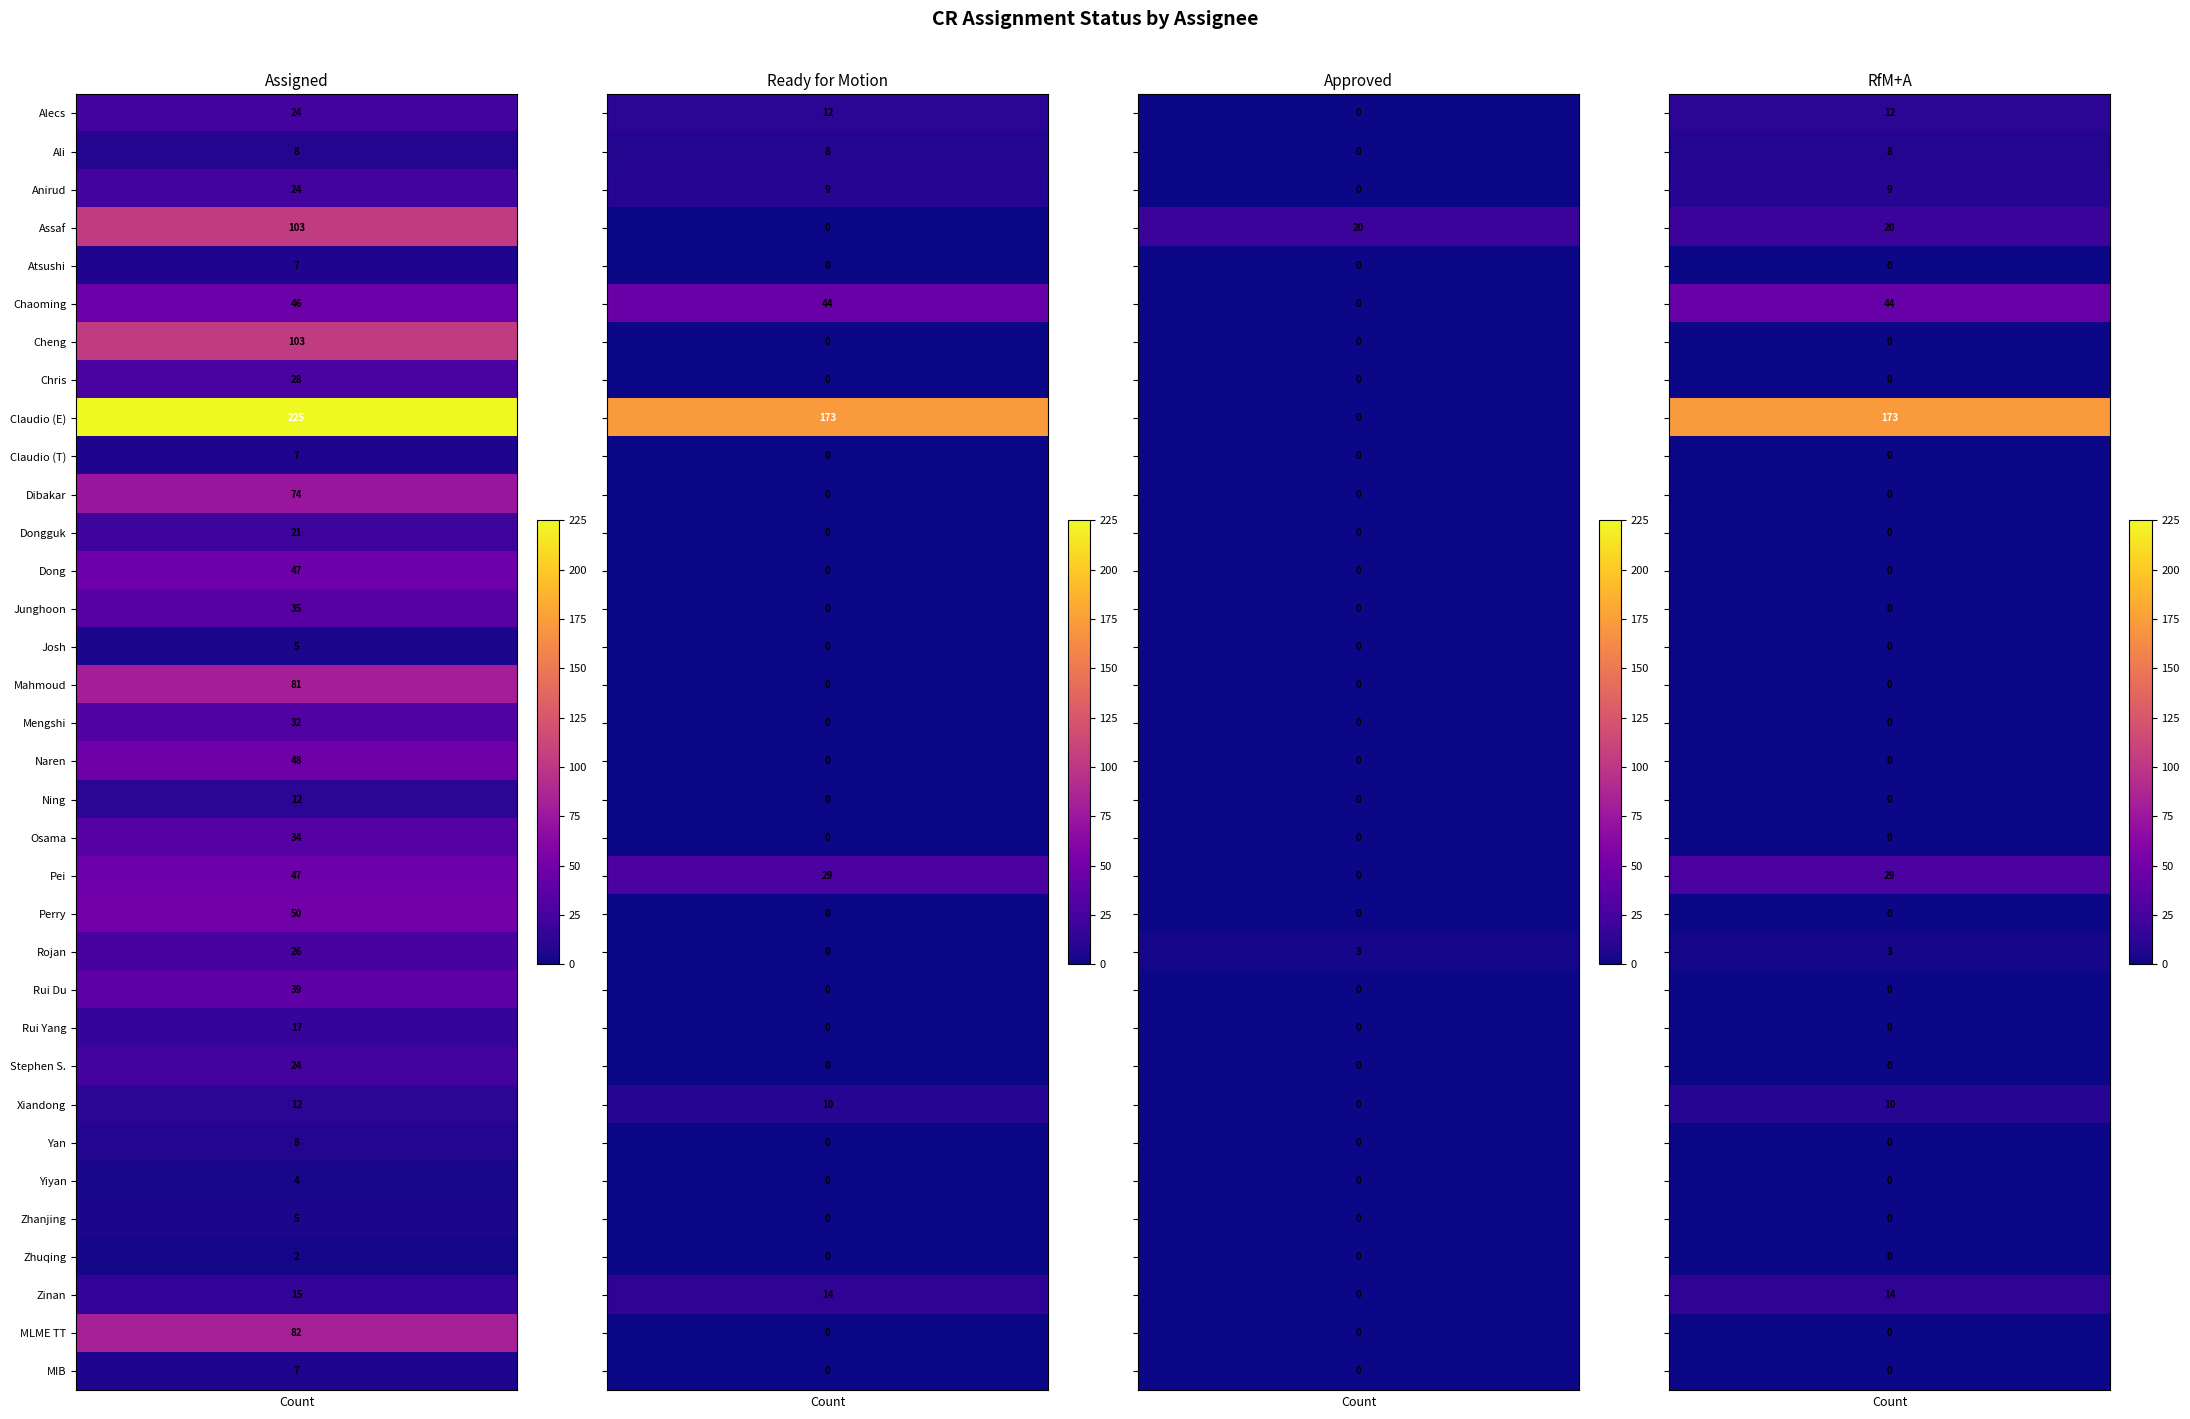

What is the sum of all Xiandong values?

32